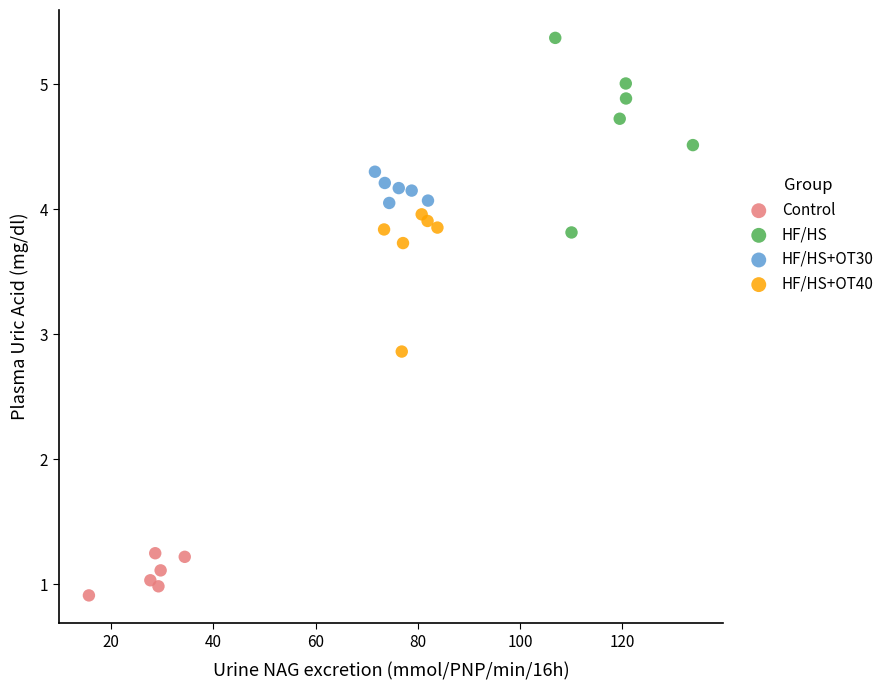

Which series contains the highest Y value?

HF/HS